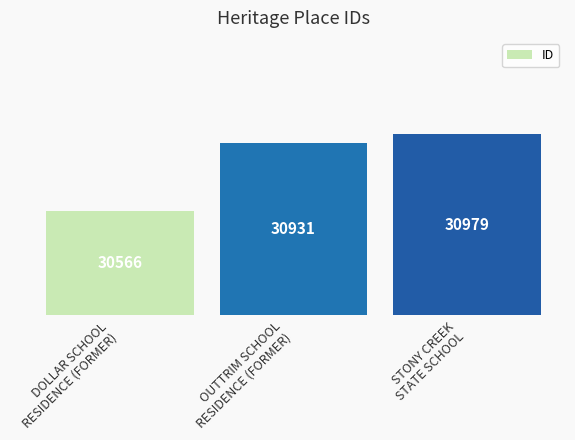

Reading left to right, what are all the values shown in this chart?

DOLLAR SCHOOL
RESIDENCE (FORMER)=30566	OUTTRIM SCHOOL
RESIDENCE (FORMER)=30931	STONY CREEK
STATE SCHOOL=30979